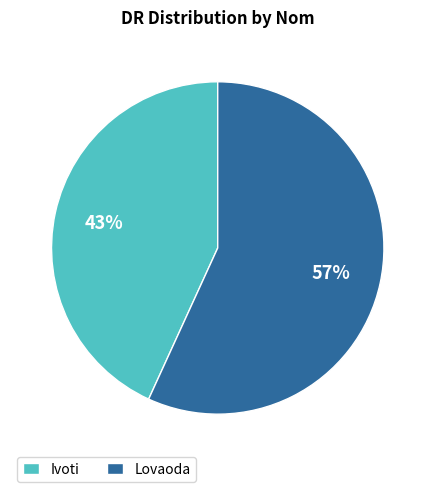

True or false: Ivoti accounts for 30% of the total.

False